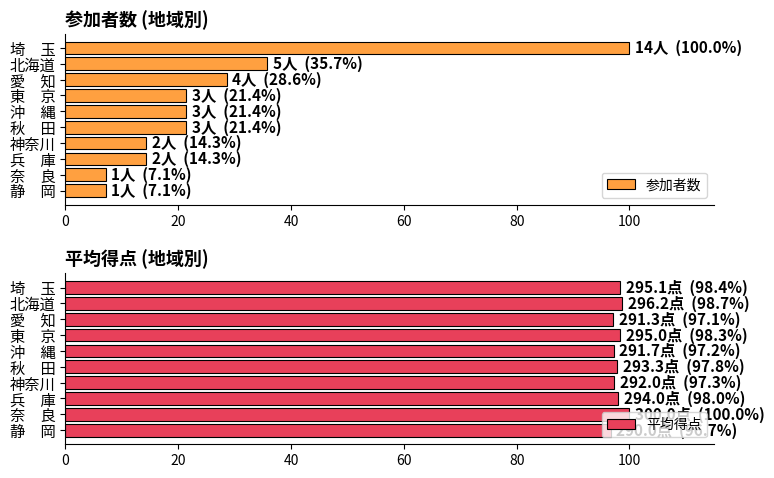

The value of 平均得点 at 東　京 is 98.3. True or false?

True